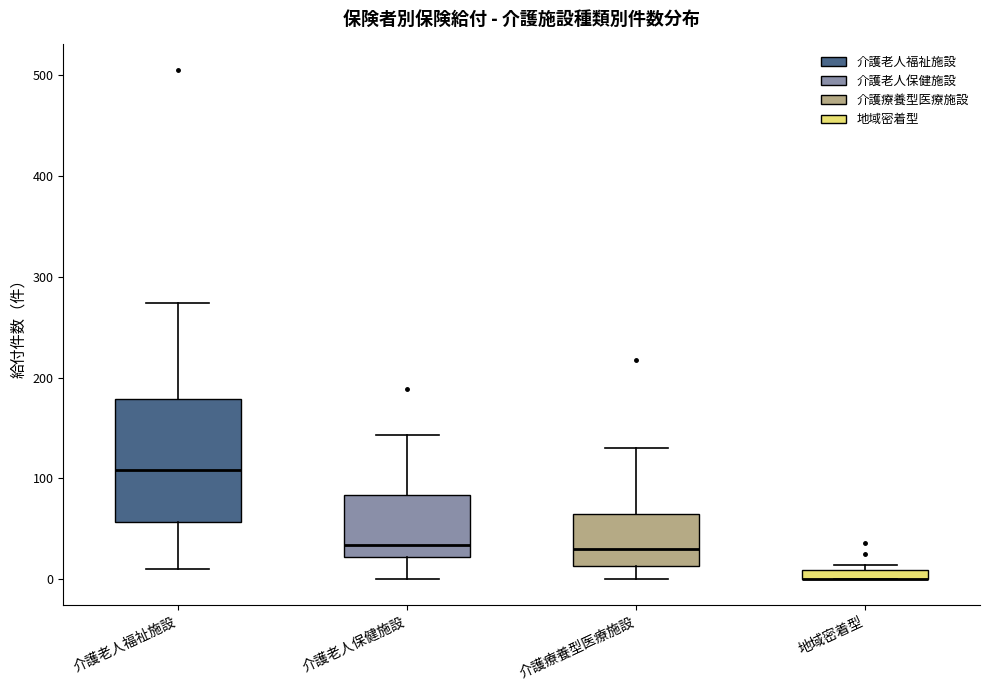

Which box is the tallest, from its lower edge to its upper edge?

介護老人福祉施設